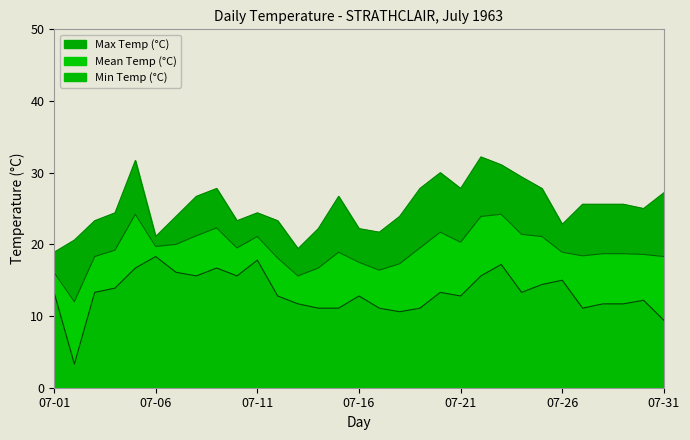

The value of Min Temp (°C) at 07-22 is 6.3. True or false?

False